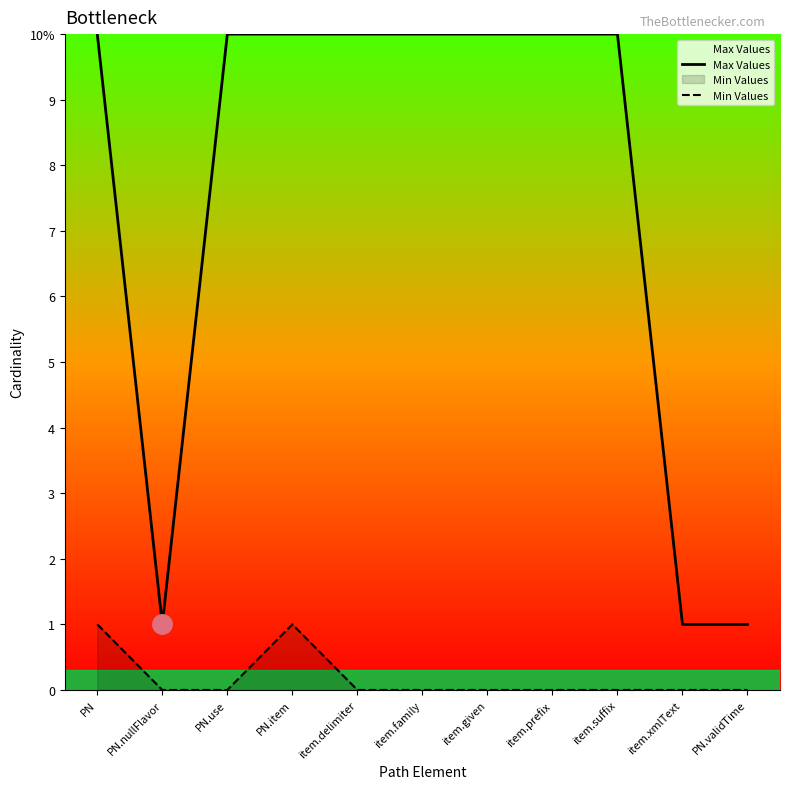

Which has a higher value, PN or PN.item?

PN